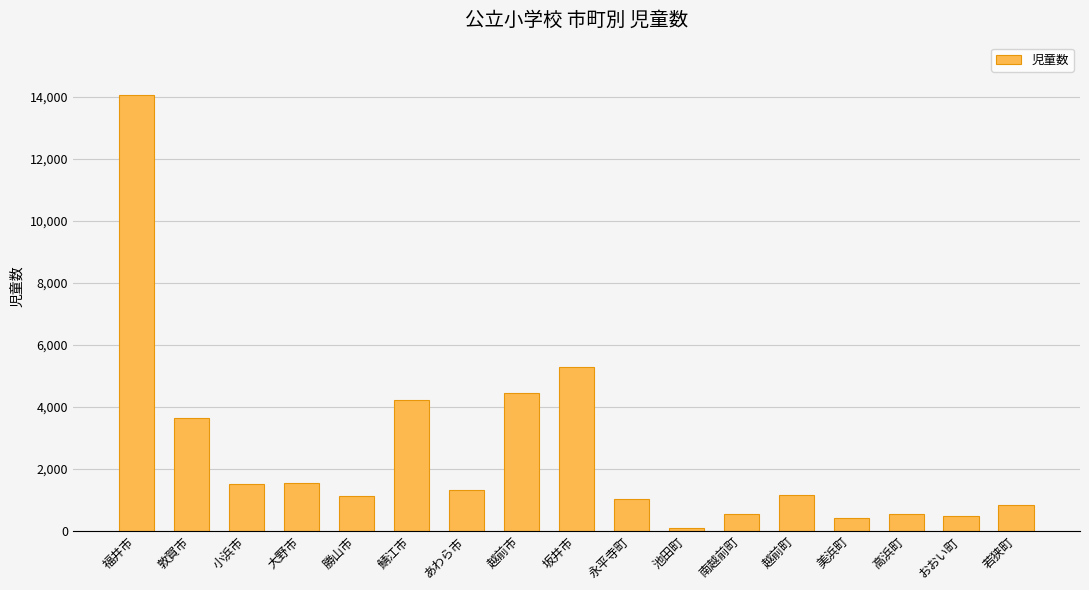

What is the label of the 16th bar from the left?

おおい町